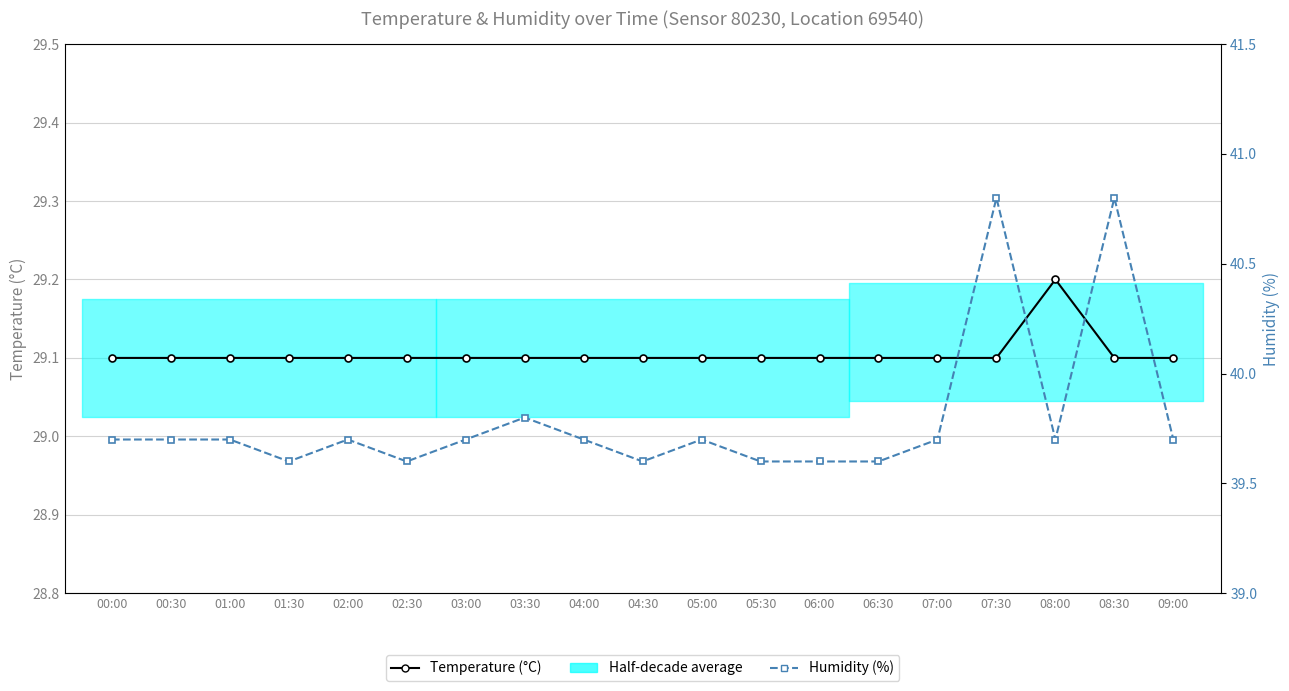

Reading left to right, transcribe all the data shown in this chart.

Temperature (°C): 00:00=29.1	00:30=29.1	01:00=29.1	01:30=29.1	02:00=29.1	02:30=29.1	03:00=29.1	03:30=29.1	04:00=29.1	04:30=29.1	05:00=29.1	05:30=29.1	06:00=29.1	06:30=29.1	07:00=29.1	07:30=29.1	08:00=29.2	08:30=29.1	09:00=29.1
Humidity (%): 00:00=39.7	00:30=39.7	01:00=39.7	01:30=39.6	02:00=39.7	02:30=39.6	03:00=39.7	03:30=39.8	04:00=39.7	04:30=39.6	05:00=39.7	05:30=39.6	06:00=39.6	06:30=39.6	07:00=39.7	07:30=40.8	08:00=39.7	08:30=40.8	09:00=39.7